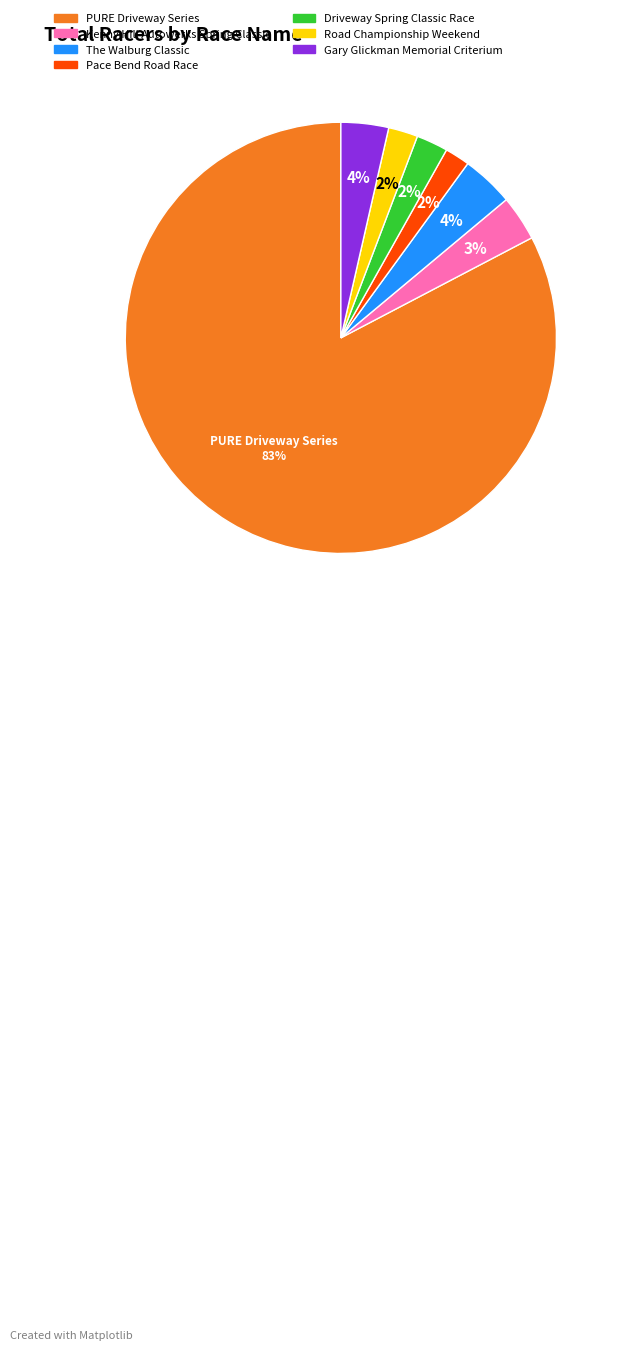

Do Kenny Hill Autowerks Spring Classic and PURE Driveway Series together represent more than half of the pie?

Yes